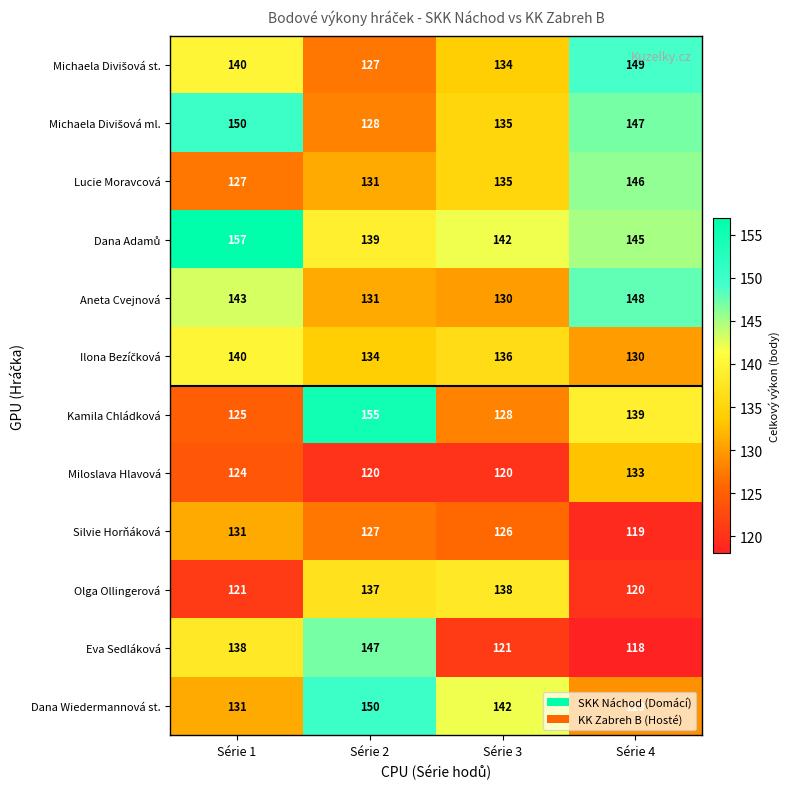

What is the sum of all Olga Ollingerová values?

516